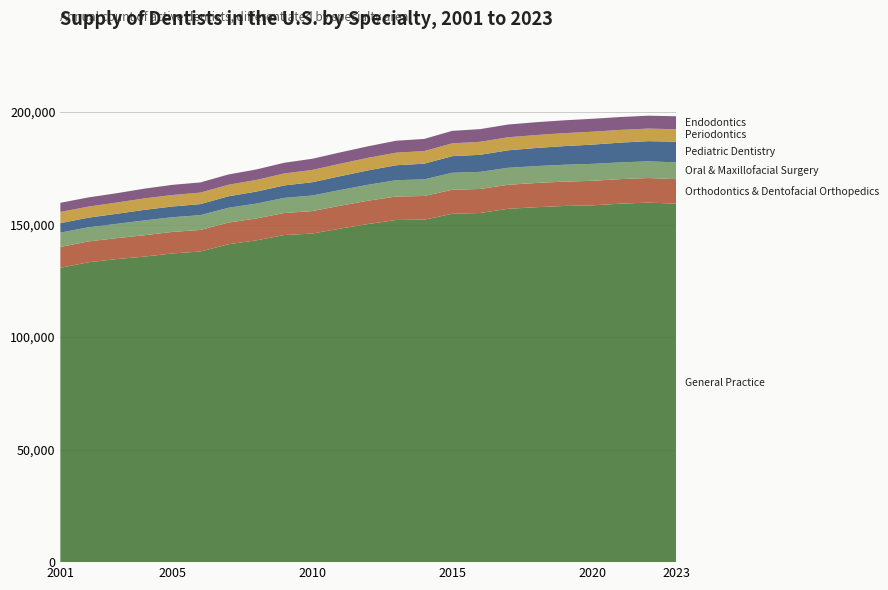

Reading left to right, extract all data points from this chart.

General Practice: 130775	133213	134629	135736	137150	138000	141217	142966	145323	145980	148189	150235	152021	152153	154755	155121	156992	157676	158240	158520	159246	159741	159265
Orthodontics & Dentofacial Orthopedics: 9265	9260	9295	9500	9568	9585	9629	9726	9800	9982	10169	10355	10413	10527	10672	10680	10658	10779	10814	10885	10921	10906	10904
Oral & Maxillofacial Surgery: 6358	6285	6359	6587	6508	6576	6576	6597	6694	6922	6981	7082	7261	7374	7559	7594	7546	7509	7499	7529	7437	7412	7440
Pediatric Dentistry: 4213	4278	4459	4676	4781	4902	5107	5336	5544	5904	6144	6404	6632	6977	7386	7583	7778	8033	8277	8561	8767	8982	9183
Periodontics: 4977	4921	4978	5094	5095	5105	5121	5173	5321	5455	5536	5575	5590	5607	5686	5772	5790	5751	5756	5723	5663	5570	5542
Endodontics: 4045	4080	4157	4333	4517	4522	4561	4658	4754	4959	5025	5118	5306	5384	5552	5631	5664	5704	5711	5745	5717	5724	5759